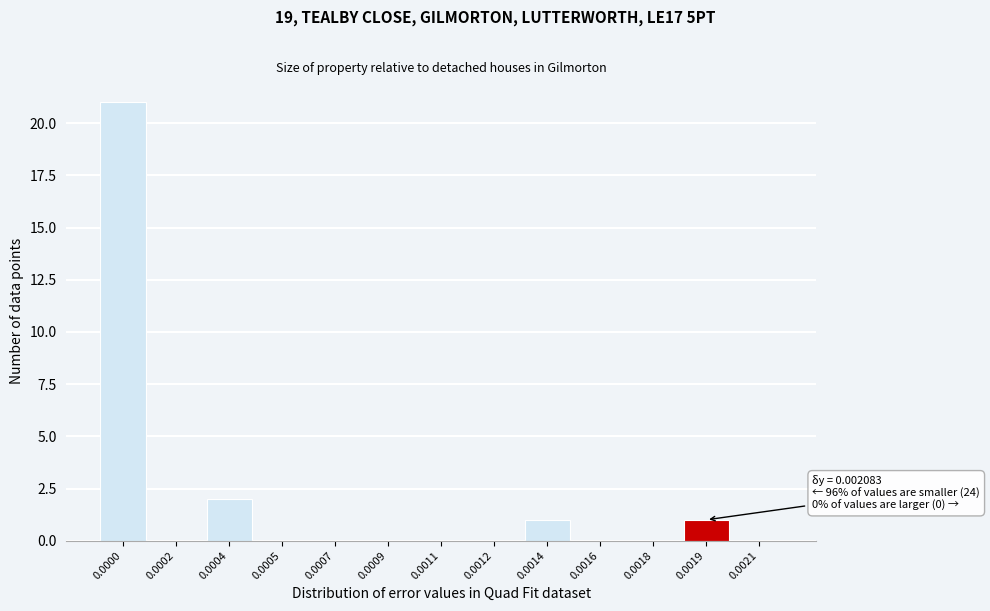

Reading right to left, list all the values displayed in this chart.

0.0021=0	0.0019=1	0.0018=0	0.0016=0	0.0014=1	0.0012=0	0.0011=0	0.0009=0	0.0007=0	0.0005=0	0.0004=2	0.0002=0	0.0000=21